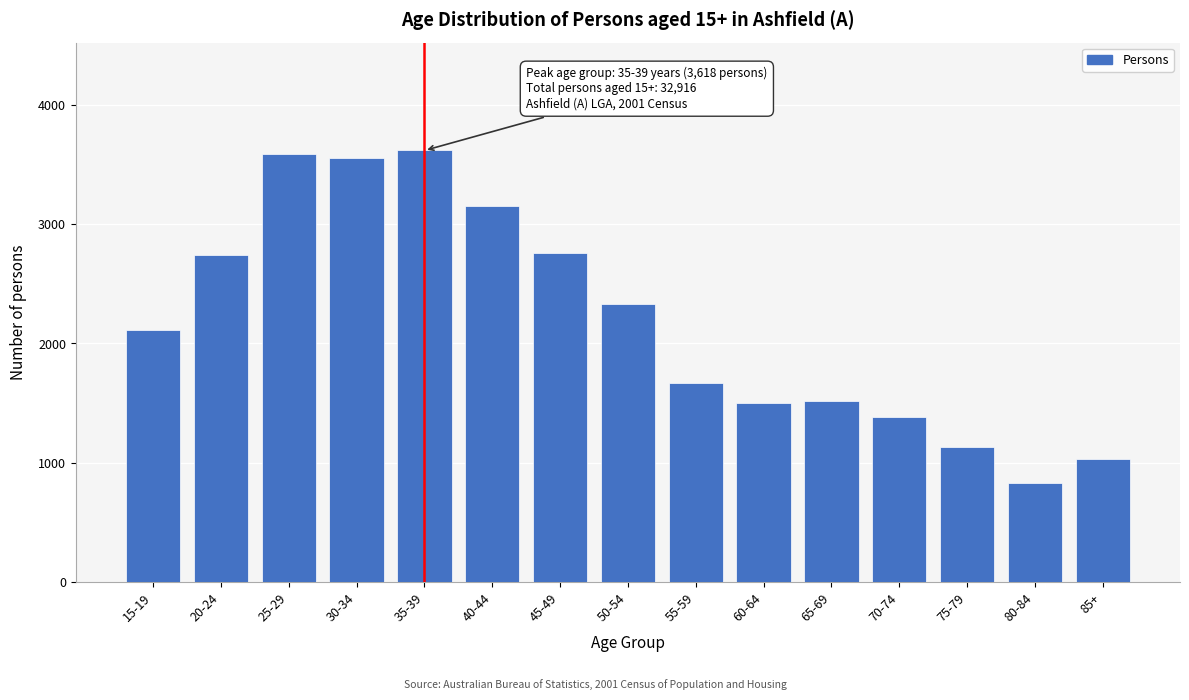

Is it true that the value at 70-74 is 1383?

True